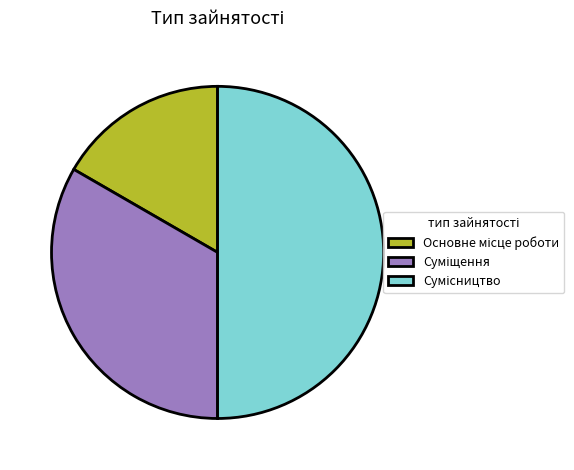

To the nearest percent, what percentage of the pie is Сумісництво?

50%